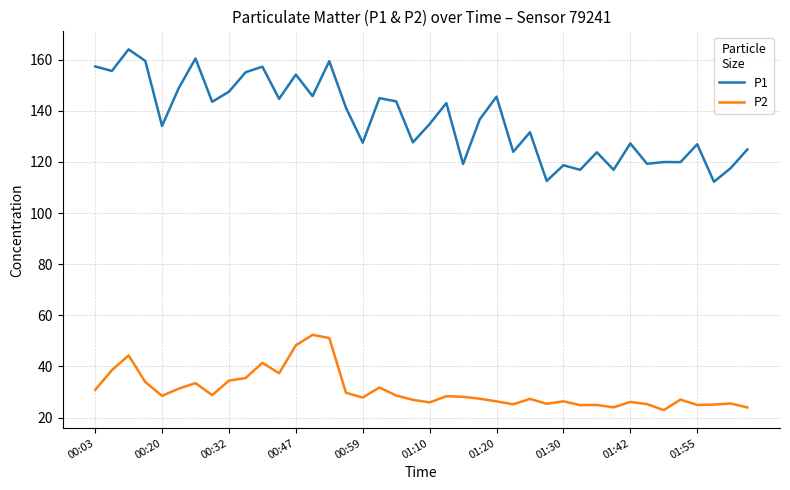

What is the maximum value for P2?

52.3